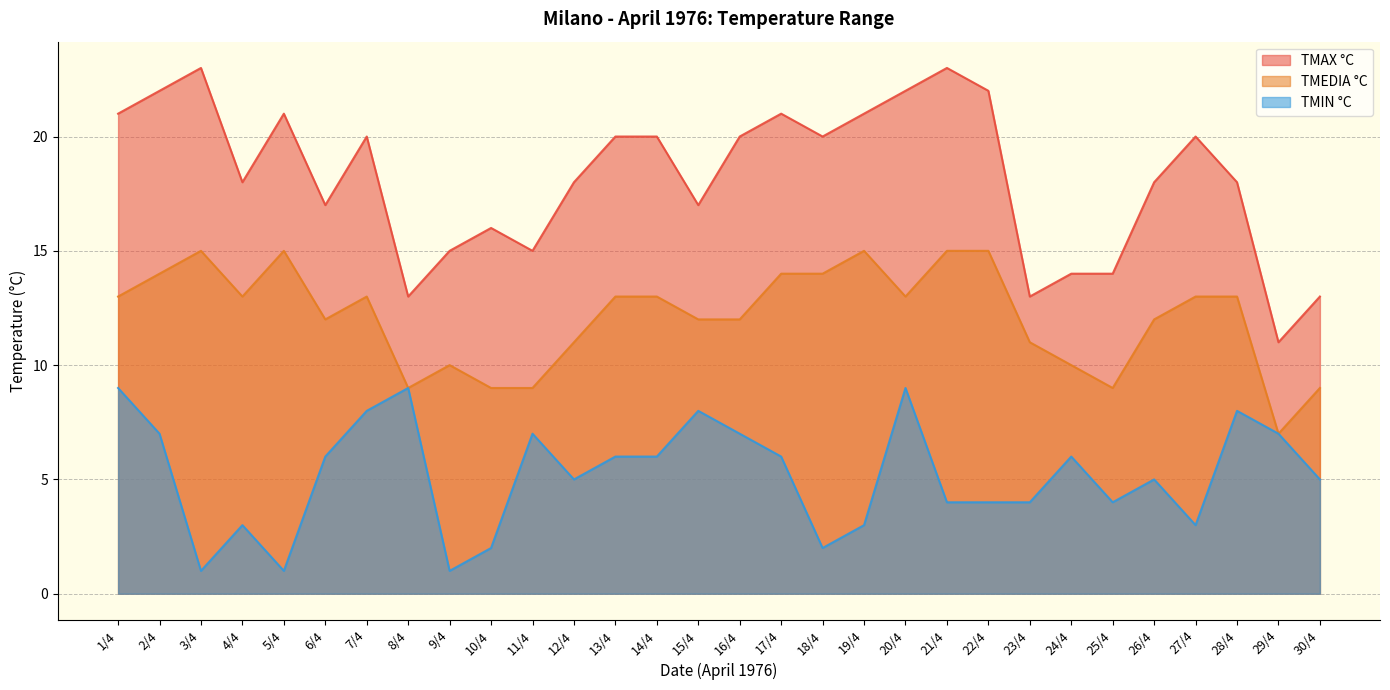

Is it true that TMIN °C equals 8 at 28/4?

True